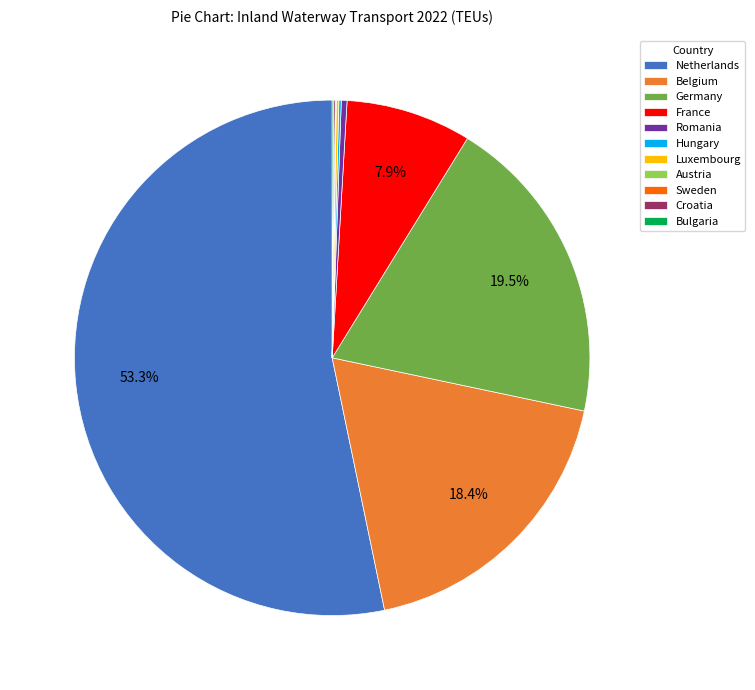

To the nearest percent, what is the difference between the Germany and France slice percentages?

12%